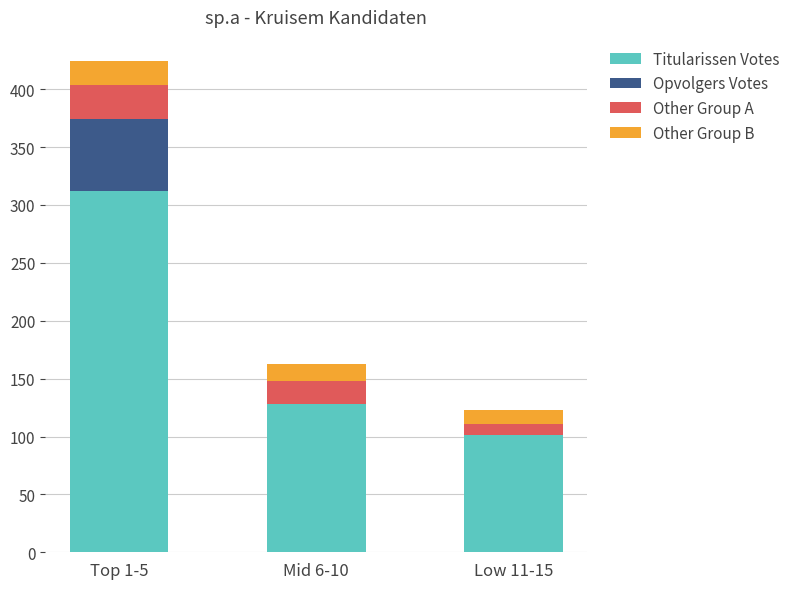

Is it true that Titularissen Votes equals 101 at Low 11-15?

True